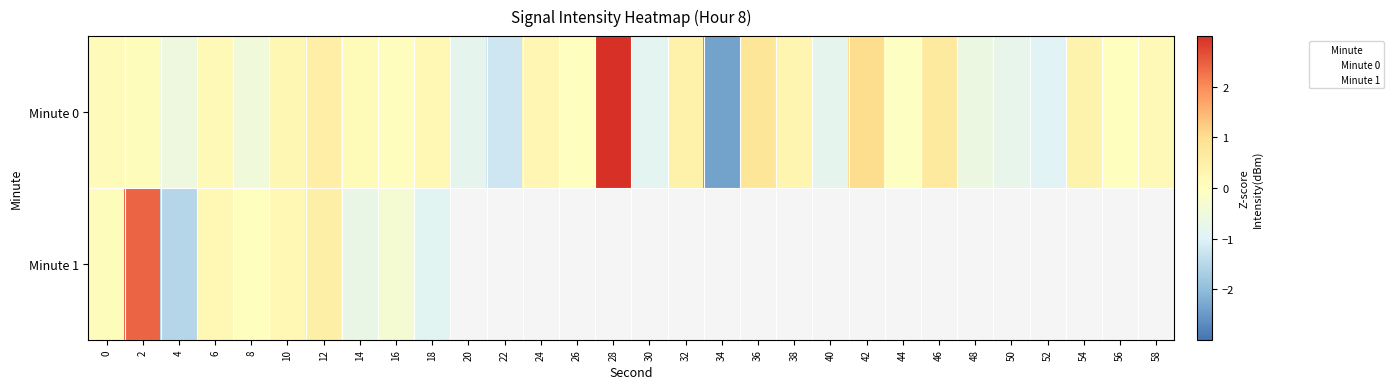

Which series has the widest spread of values?

Minute 0